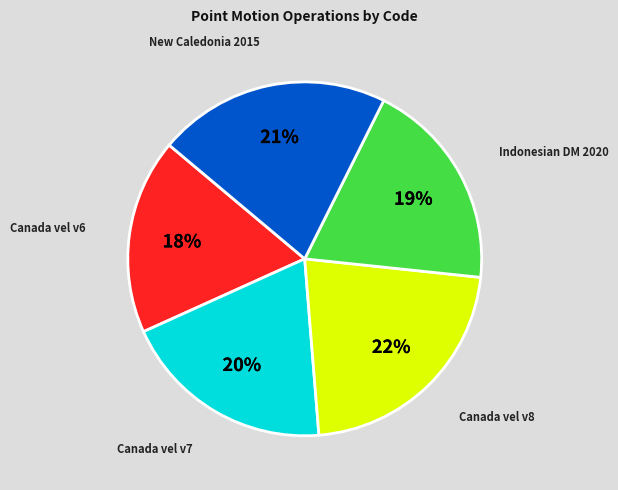

Between Canada vel v7 and New Caledonia 2015, which is larger?

New Caledonia 2015